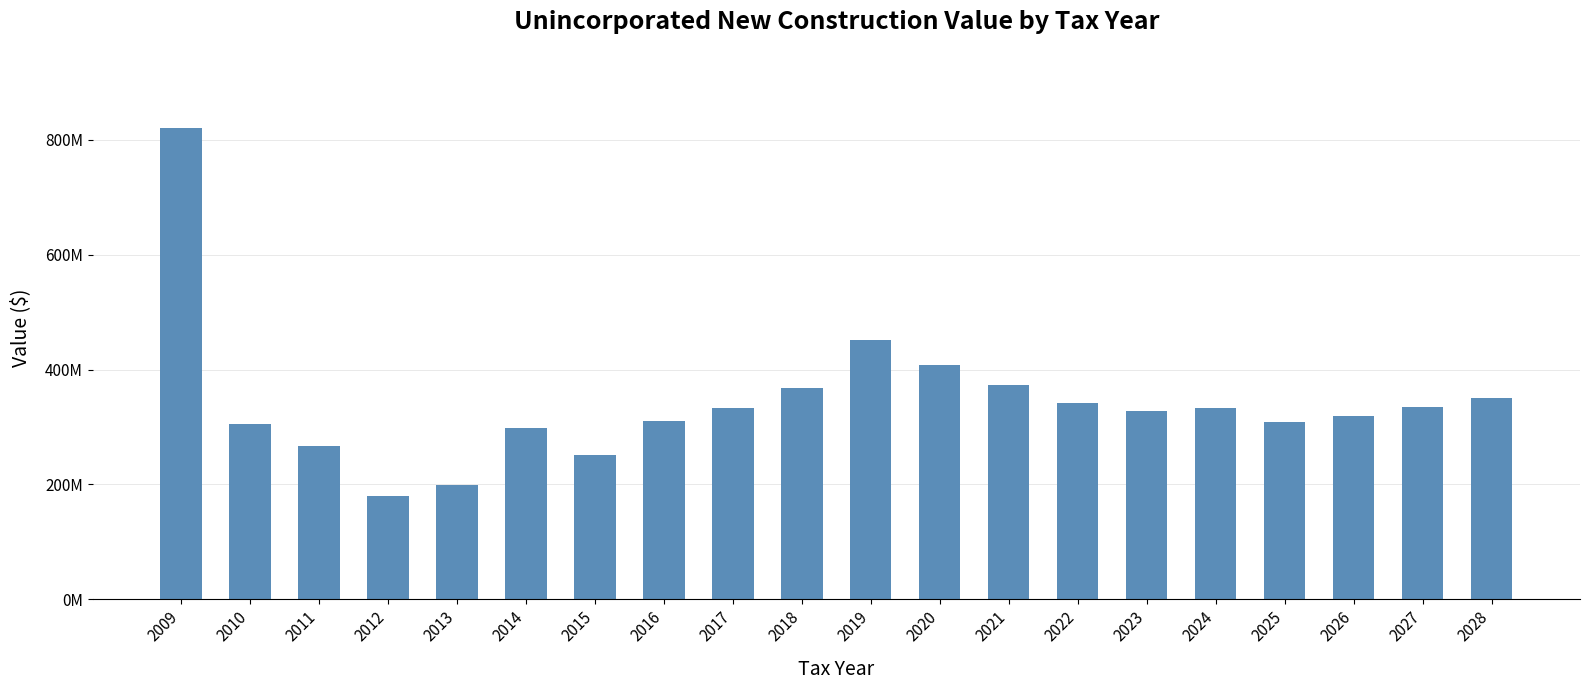

Are the bars horizontal?

No